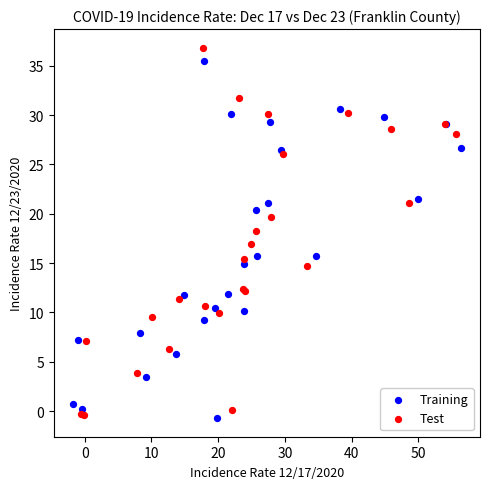

Which series has the widest spread of Y values?

Test